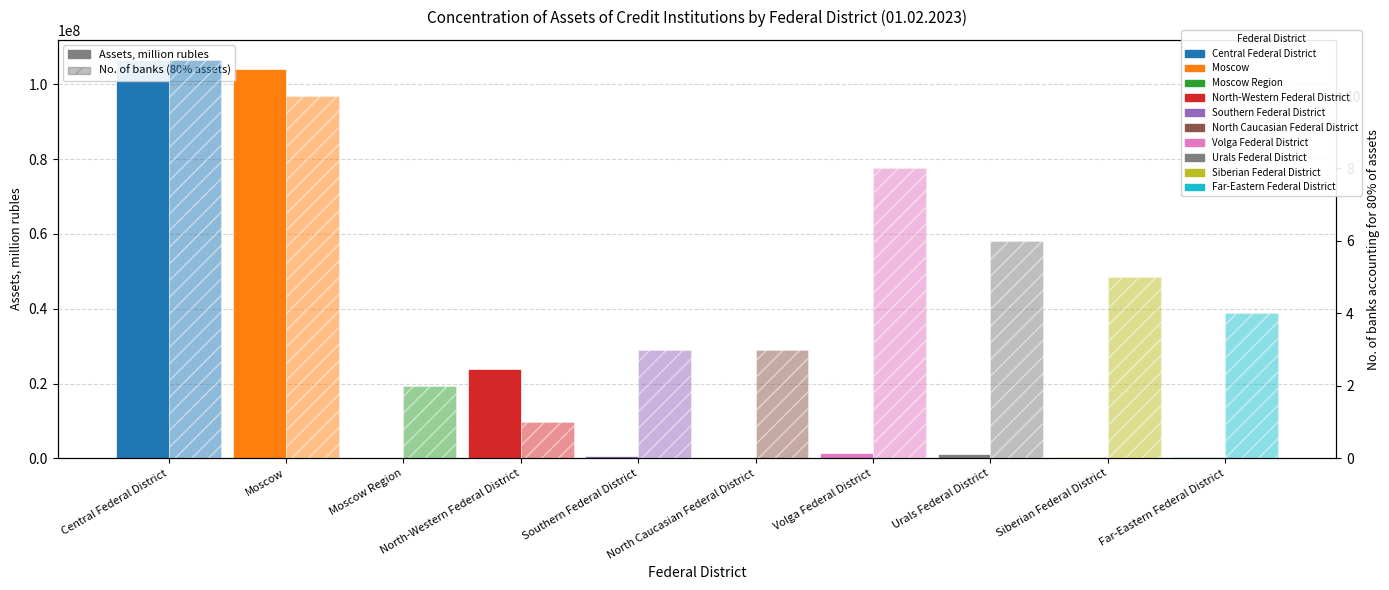

What is the difference between the No. of banks accounting for 80% of assets values at Volga Federal District and North-Western Federal District?

7.0